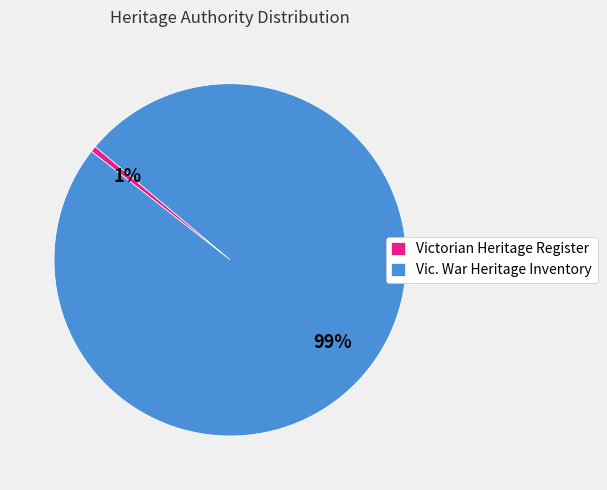

The Vic. War Heritage Inventory slice represents 90% of the pie. True or false?

False